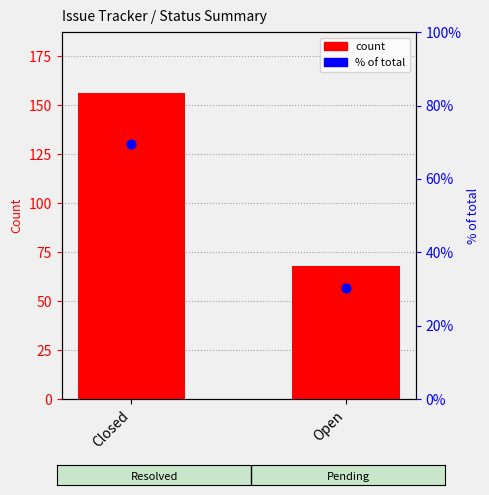

Is the value of % of total at Open greater than the value of count at Closed?

No